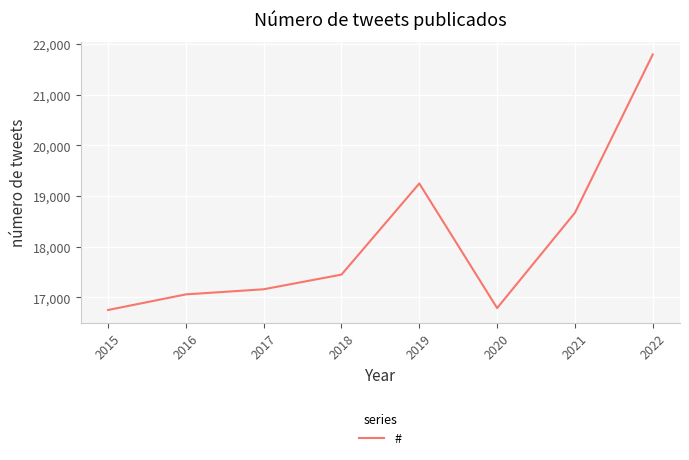

What is the maximum value shown in the chart?

21791